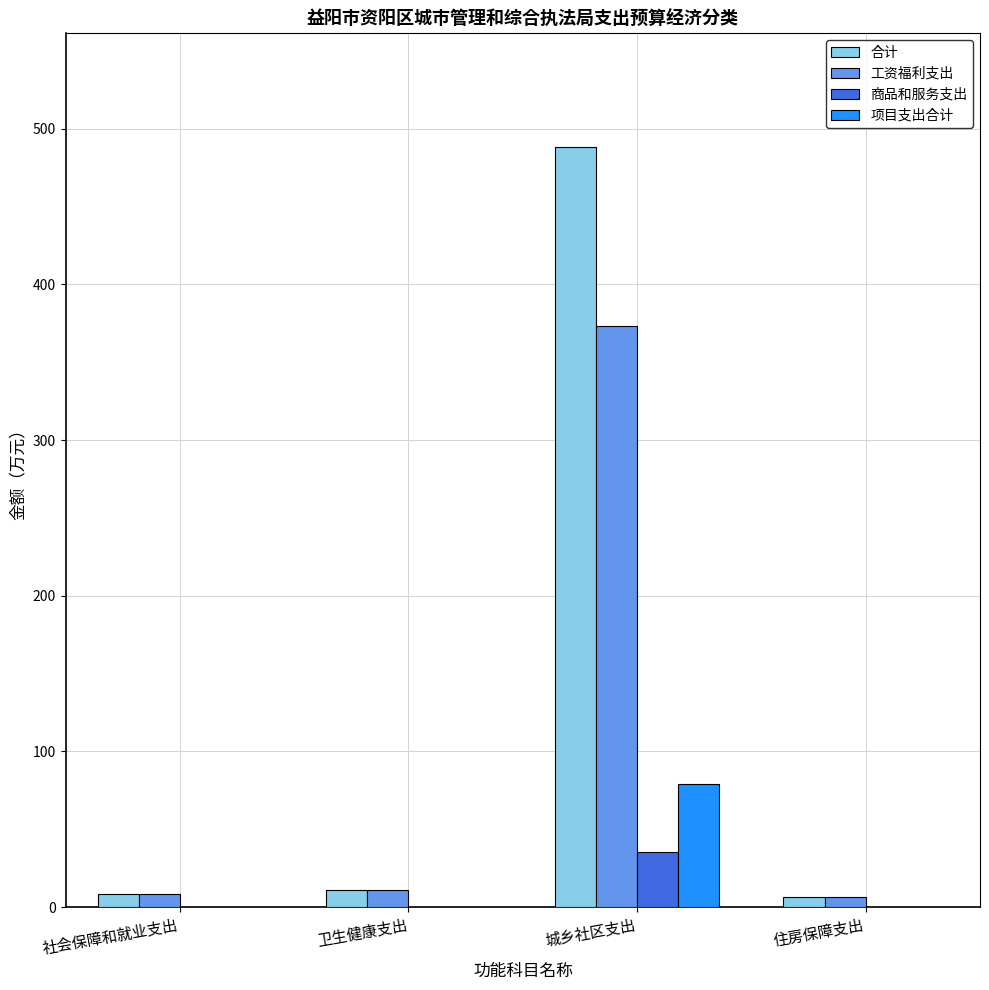

At which label does 合计 reach its peak?

城乡社区支出